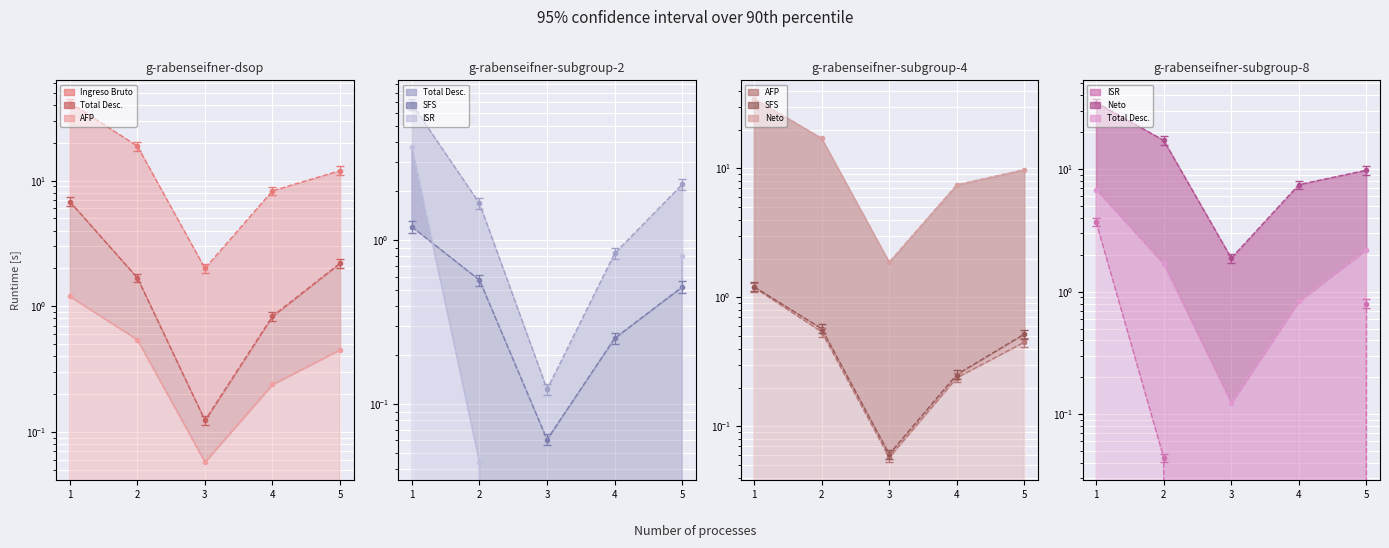

What are all the series names shown in the legend?

Ingreso Bruto line, Total Desc. line, AFP line, SFS line, ISR line, Neto line